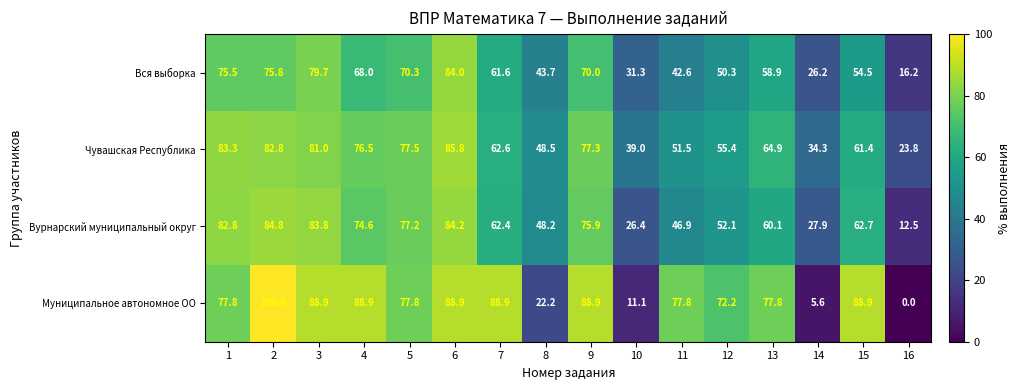

Which category has the lowest value across all series?

16